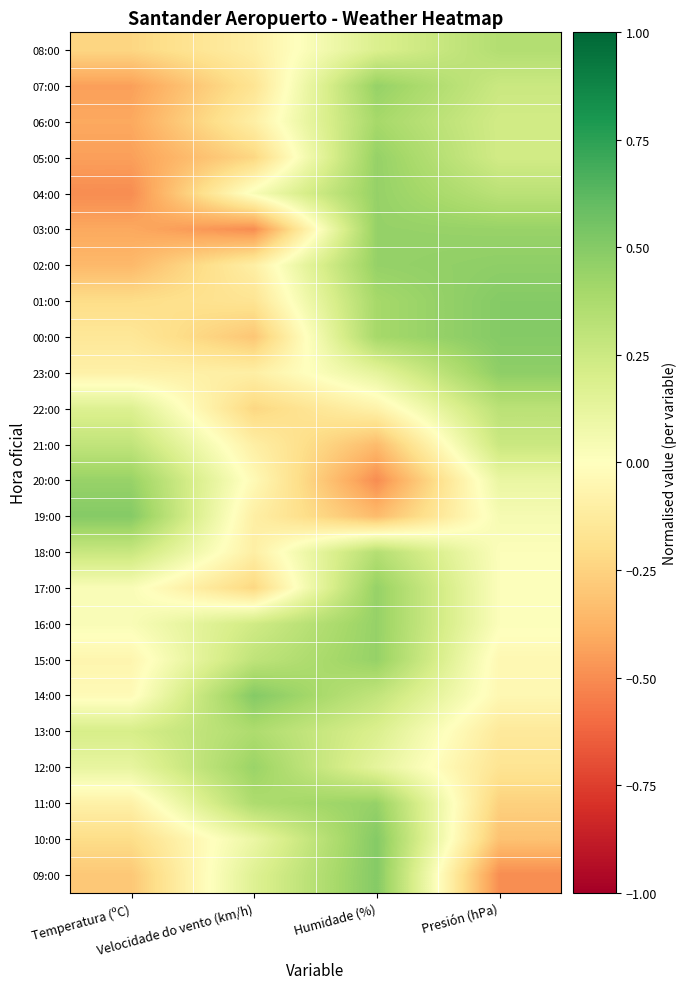

Reading right to left, what are all the values shown in this chart?

08:00: Presión (hPa)=0.3	Humidade (%)=0.2	Velocidade do vento (km/h)=-0.1	Temperatura (ºC)=-0.2
07:00: Presión (hPa)=0.3	Humidade (%)=0.4	Velocidade do vento (km/h)=-0.2	Temperatura (ºC)=-0.4
06:00: Presión (hPa)=0.2	Humidade (%)=0.4	Velocidade do vento (km/h)=-0.1	Temperatura (ºC)=-0.4
05:00: Presión (hPa)=0.2	Humidade (%)=0.4	Velocidade do vento (km/h)=-0.2	Temperatura (ºC)=-0.4
04:00: Presión (hPa)=0.3	Humidade (%)=0.4	Velocidade do vento (km/h)=0.0	Temperatura (ºC)=-0.5
03:00: Presión (hPa)=0.4	Humidade (%)=0.4	Velocidade do vento (km/h)=-0.5	Temperatura (ºC)=-0.4
02:00: Presión (hPa)=0.5	Humidade (%)=0.4	Velocidade do vento (km/h)=-0.1	Temperatura (ºC)=-0.4
01:00: Presión (hPa)=0.5	Humidade (%)=0.4	Velocidade do vento (km/h)=-0.2	Temperatura (ºC)=-0.2
00:00: Presión (hPa)=0.5	Humidade (%)=0.4	Velocidade do vento (km/h)=-0.3	Temperatura (ºC)=-0.1
23:00: Presión (hPa)=0.5	Humidade (%)=0.1	Velocidade do vento (km/h)=-0.1	Temperatura (ºC)=-0.1
22:00: Presión (hPa)=0.3	Humidade (%)=-0.1	Velocidade do vento (km/h)=-0.2	Temperatura (ºC)=0.2
21:00: Presión (hPa)=0.3	Humidade (%)=-0.3	Velocidade do vento (km/h)=-0.1	Temperatura (ºC)=0.3
20:00: Presión (hPa)=0.1	Humidade (%)=-0.5	Velocidade do vento (km/h)=-0.0	Temperatura (ºC)=0.4
19:00: Presión (hPa)=0.0	Humidade (%)=-0.3	Velocidade do vento (km/h)=-0.1	Temperatura (ºC)=0.5
18:00: Presión (hPa)=0.0	Humidade (%)=0.3	Velocidade do vento (km/h)=-0.1	Temperatura (ºC)=0.3
17:00: Presión (hPa)=0.0	Humidade (%)=0.4	Velocidade do vento (km/h)=-0.2	Temperatura (ºC)=0.0
16:00: Presión (hPa)=0.0	Humidade (%)=0.4	Velocidade do vento (km/h)=0.2	Temperatura (ºC)=0.0
15:00: Presión (hPa)=-0.0	Humidade (%)=0.4	Velocidade do vento (km/h)=0.3	Temperatura (ºC)=-0.1
14:00: Presión (hPa)=-0.0	Humidade (%)=0.3	Velocidade do vento (km/h)=0.5	Temperatura (ºC)=-0.0
13:00: Presión (hPa)=-0.1	Humidade (%)=0.2	Velocidade do vento (km/h)=0.4	Temperatura (ºC)=0.2
12:00: Presión (hPa)=-0.2	Humidade (%)=0.1	Velocidade do vento (km/h)=0.4	Temperatura (ºC)=0.1
11:00: Presión (hPa)=-0.3	Humidade (%)=0.4	Velocidade do vento (km/h)=0.4	Temperatura (ºC)=-0.1
10:00: Presión (hPa)=-0.3	Humidade (%)=0.5	Velocidade do vento (km/h)=0.1	Temperatura (ºC)=-0.2
09:00: Presión (hPa)=-0.5	Humidade (%)=0.5	Velocidade do vento (km/h)=0.2	Temperatura (ºC)=-0.3